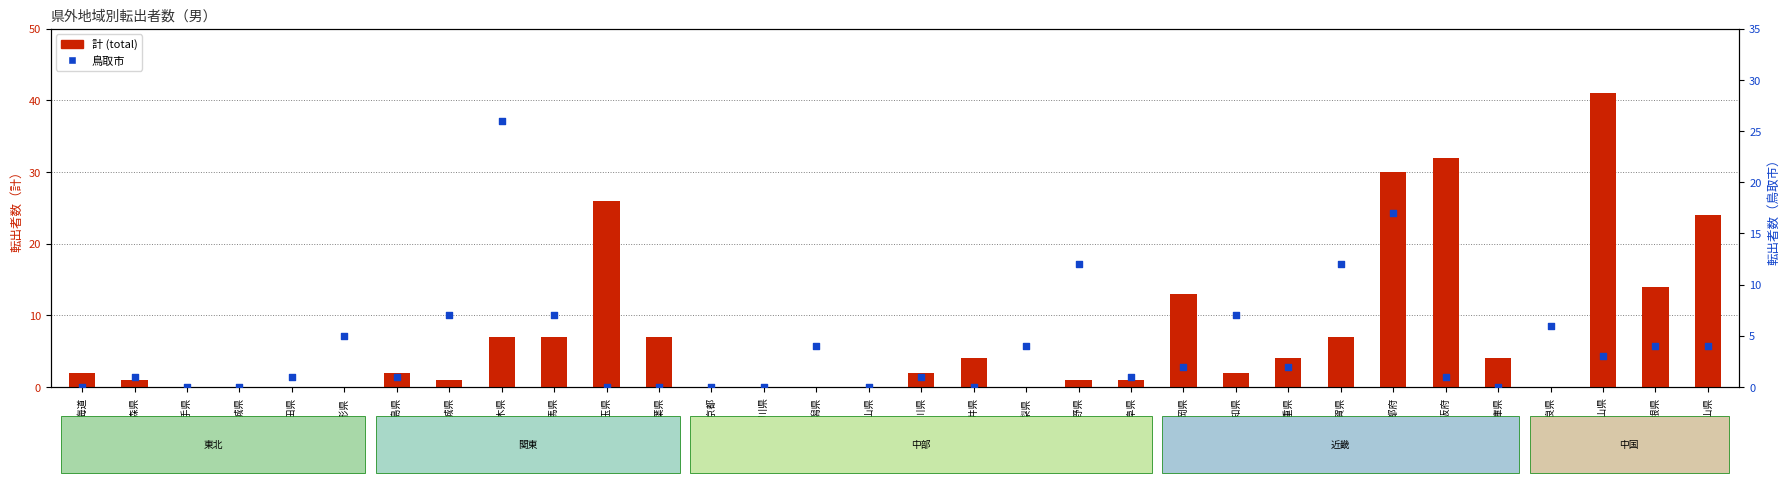

What is the total value across all series at 滋賀県?

19